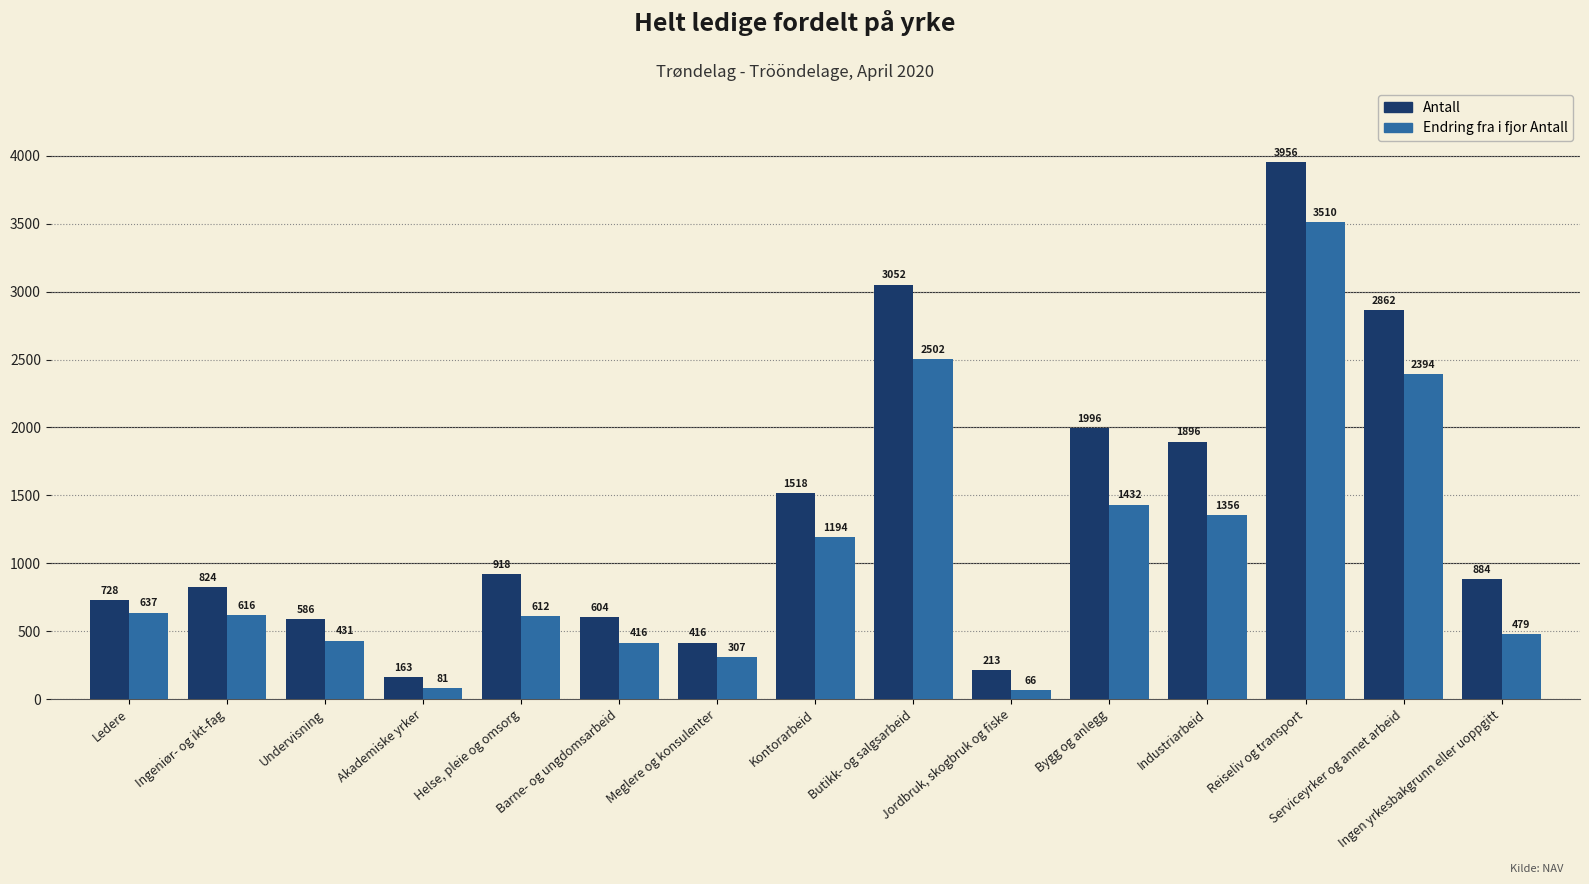

True or false: Endring fra i fjor Antall has a value of 2502 at Butikk- og salgsarbeid.

True